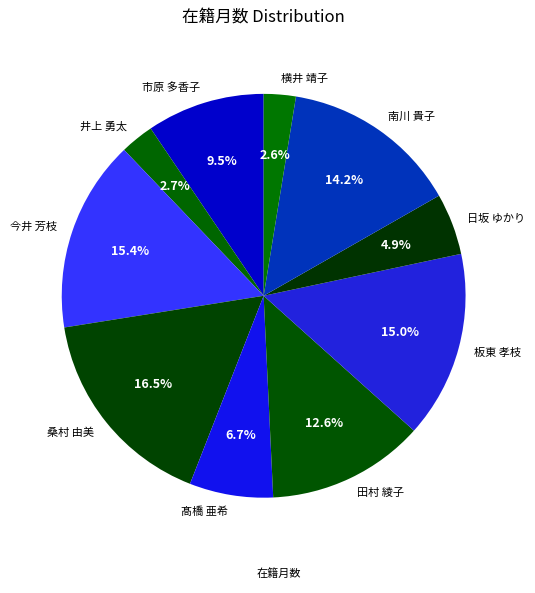

Which has a higher value, 南川 貴子 or 髙橋 亜希?

南川 貴子